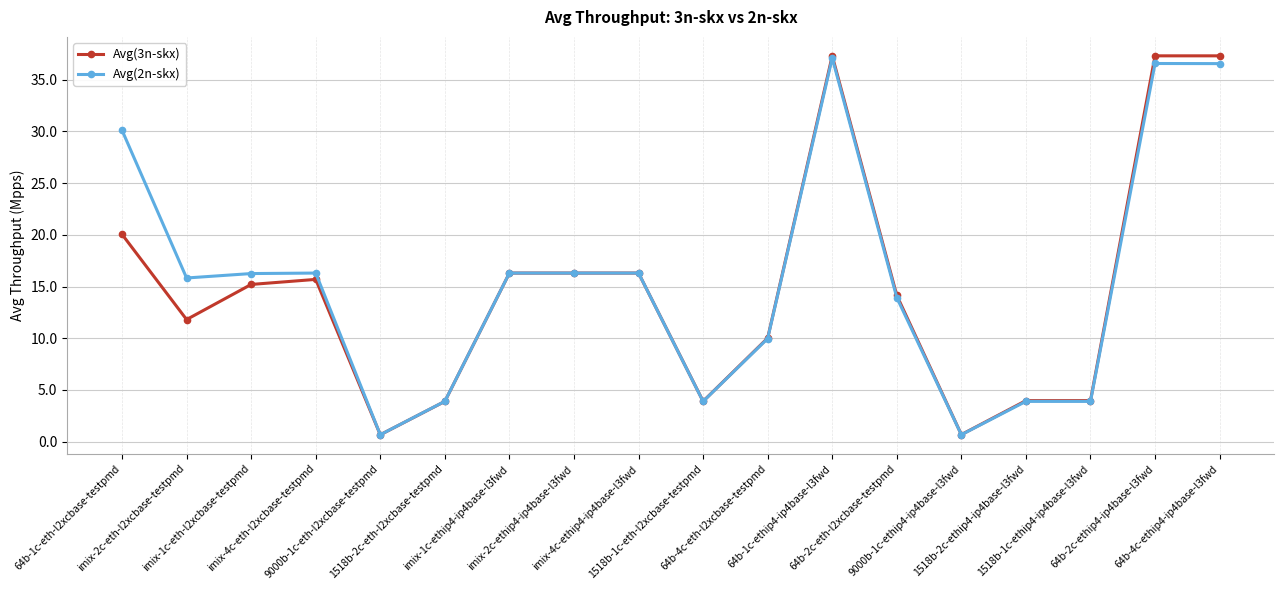

What is the difference between the Avg(2n-skx) values at imix-4c-ethip4-ip4base-l3fwd and 1518b-1c-ethip4-ip4base-l3fwd?

12.4